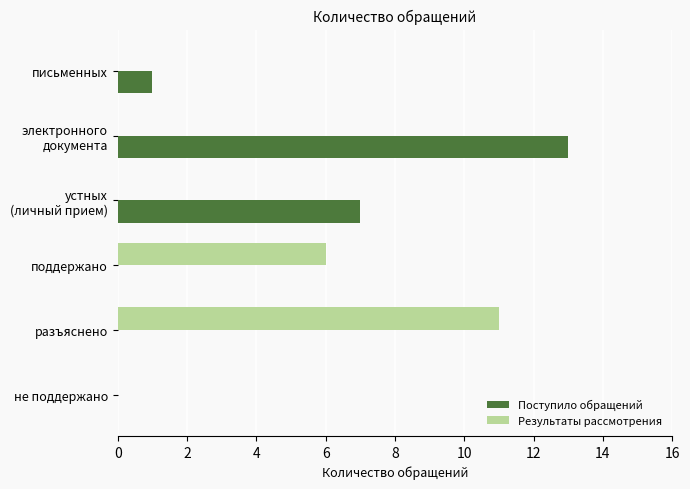

The Поступило обращений series shows 6 at не поддержано. True or false?

False